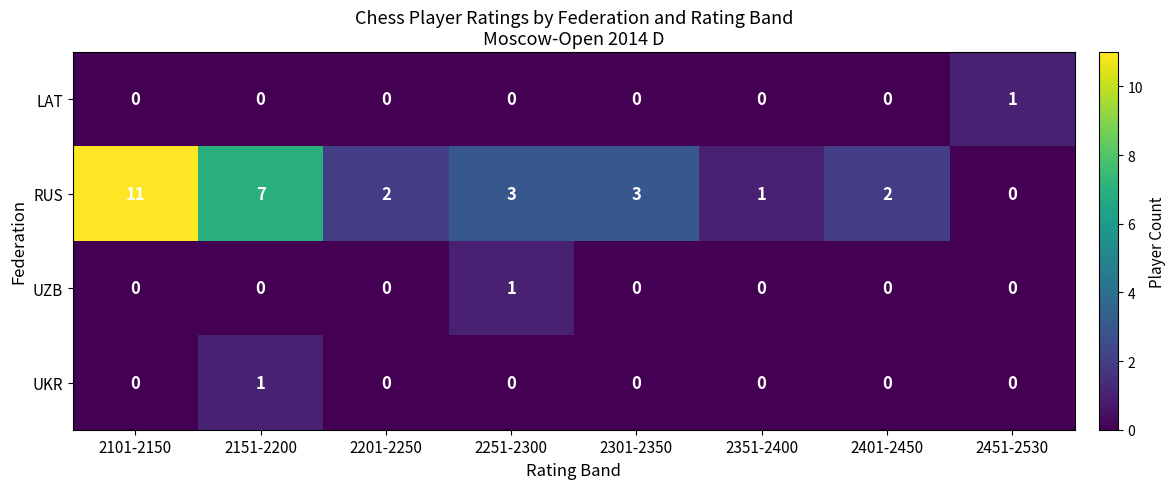

The UKR series shows 1 at 2151-2200. True or false?

True